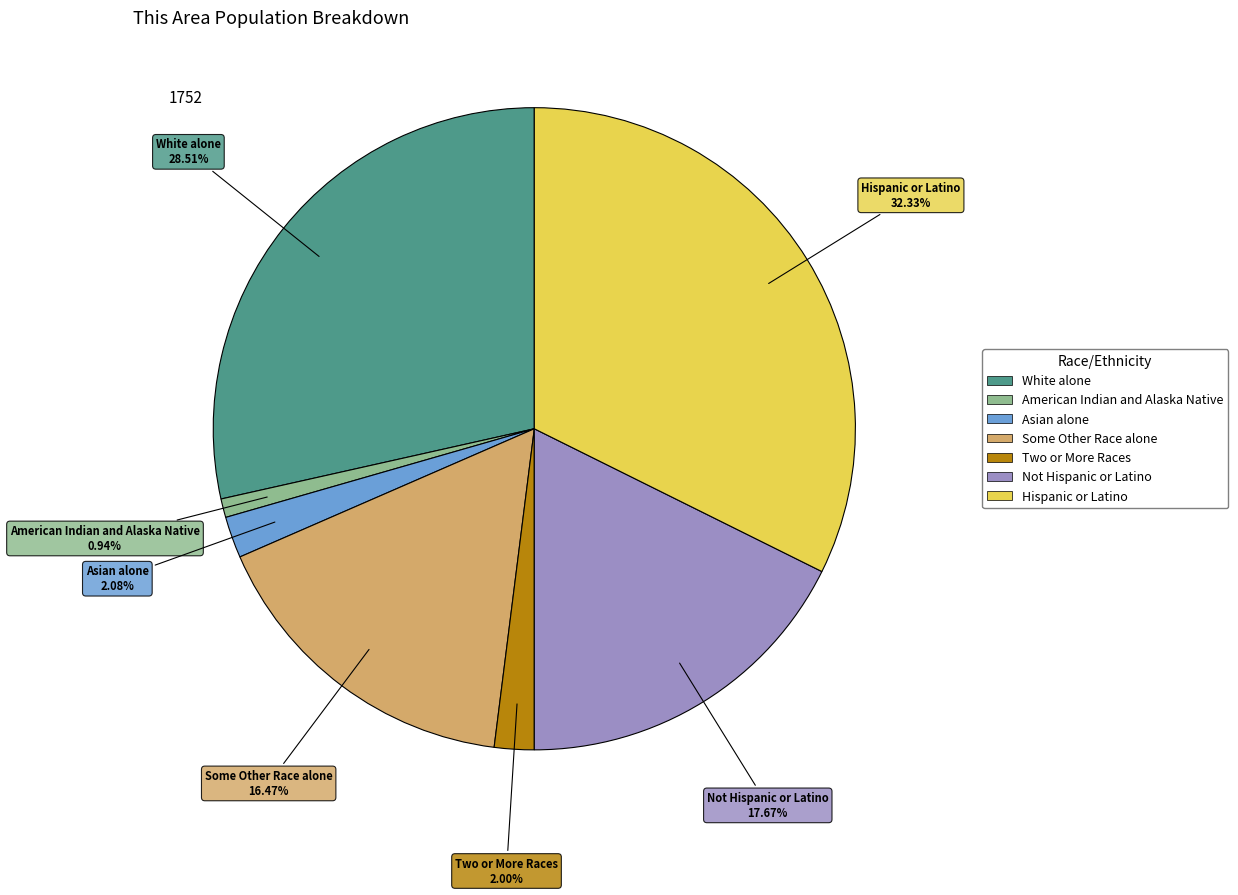

Is there a majority slice in this chart?

No